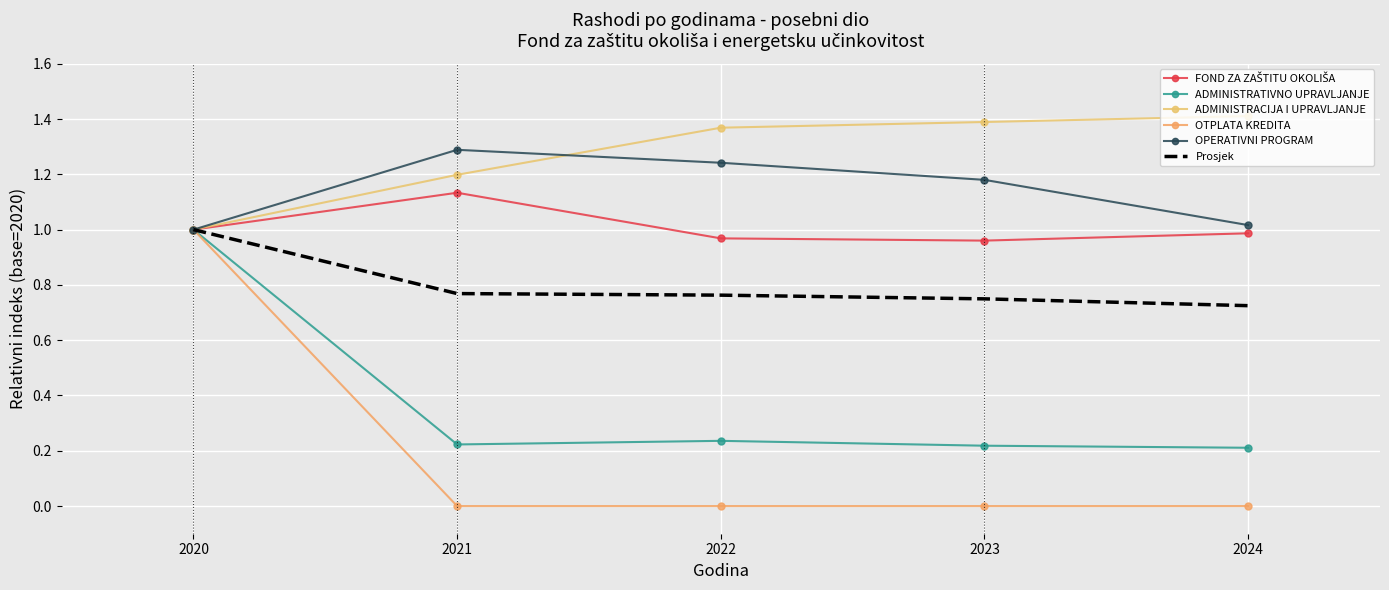

True or false: FOND ZA ZAŠTITU OKOLIŠA and OPERATIVNI PROGRAM cross at least once.

False